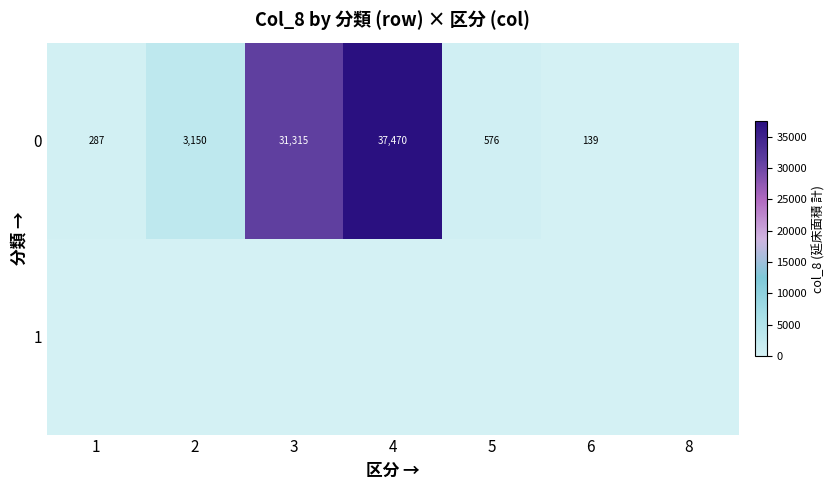

What is the difference between the 0 values at 6 and 3?

31176